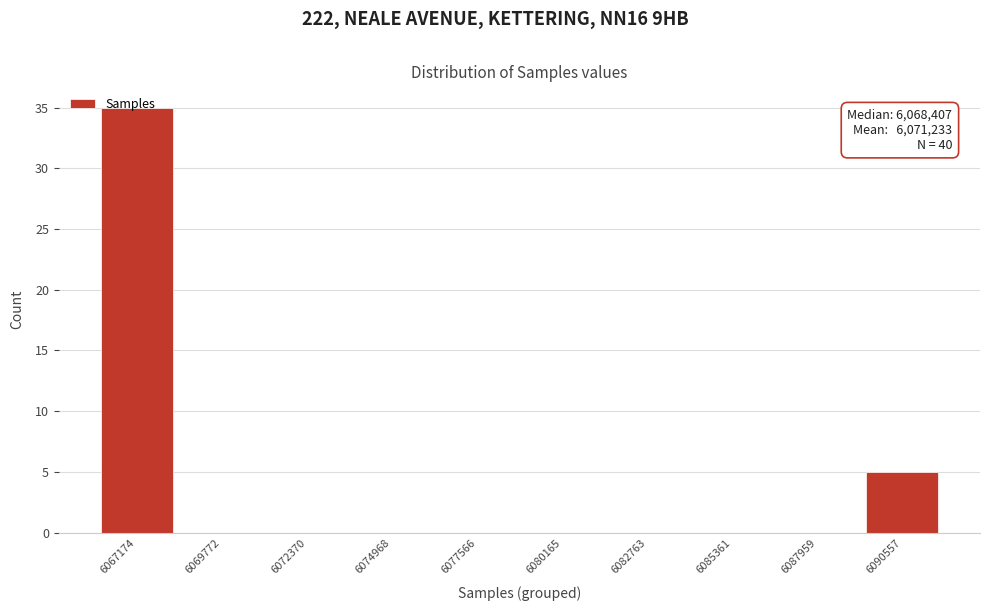

The value at 6082763 is 0. True or false?

True